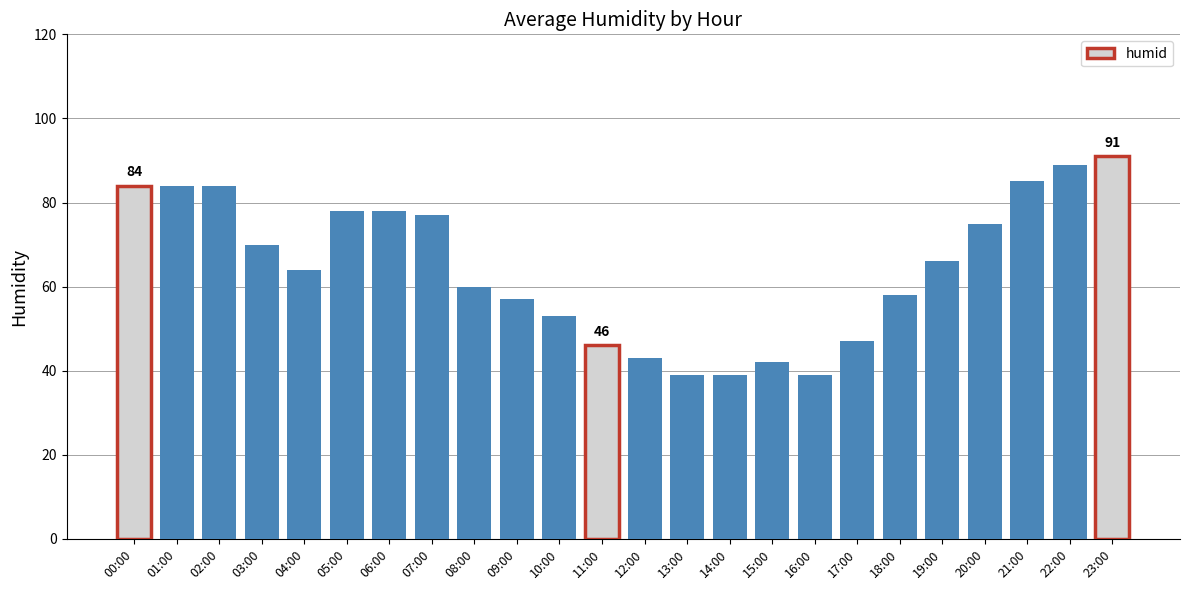

Which has a higher value, 11:00 or 23:00?

23:00